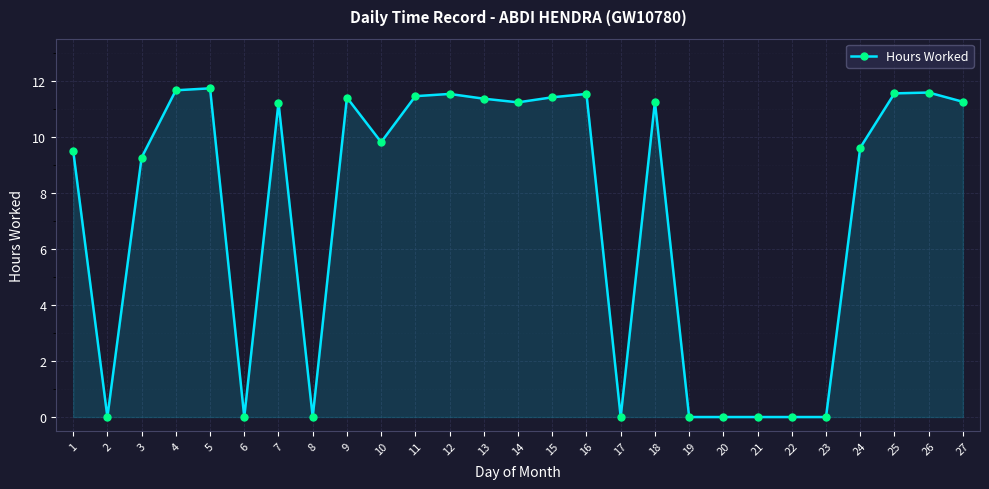

What is the value of the 7th point from the left?

11.2